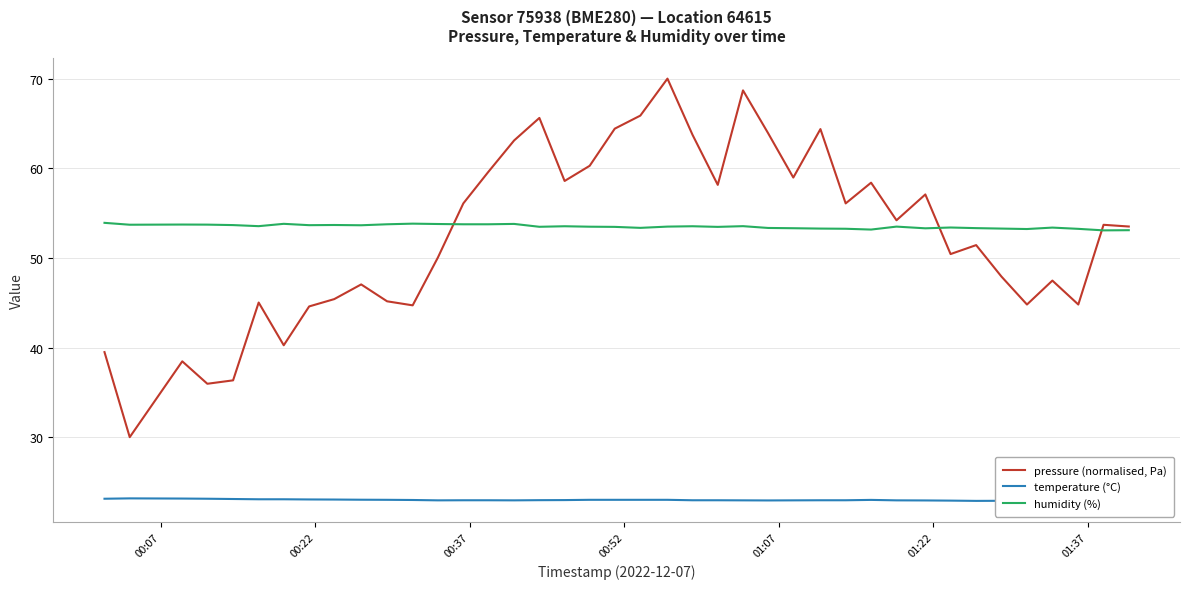

What is the highest value of the humidity (%) series?

53.9